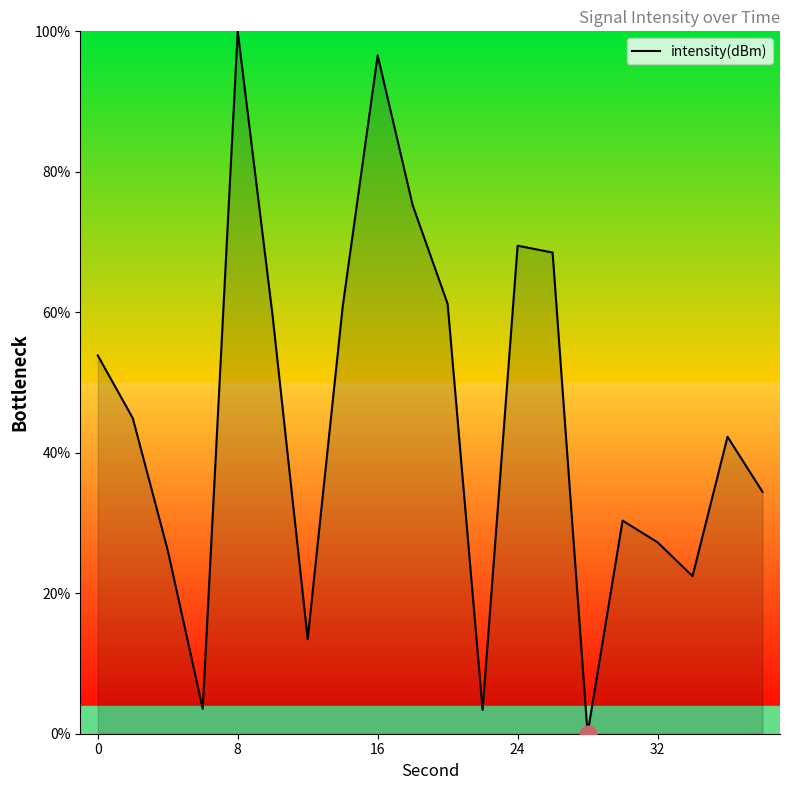

What is the maximum value shown in the chart?

100.0